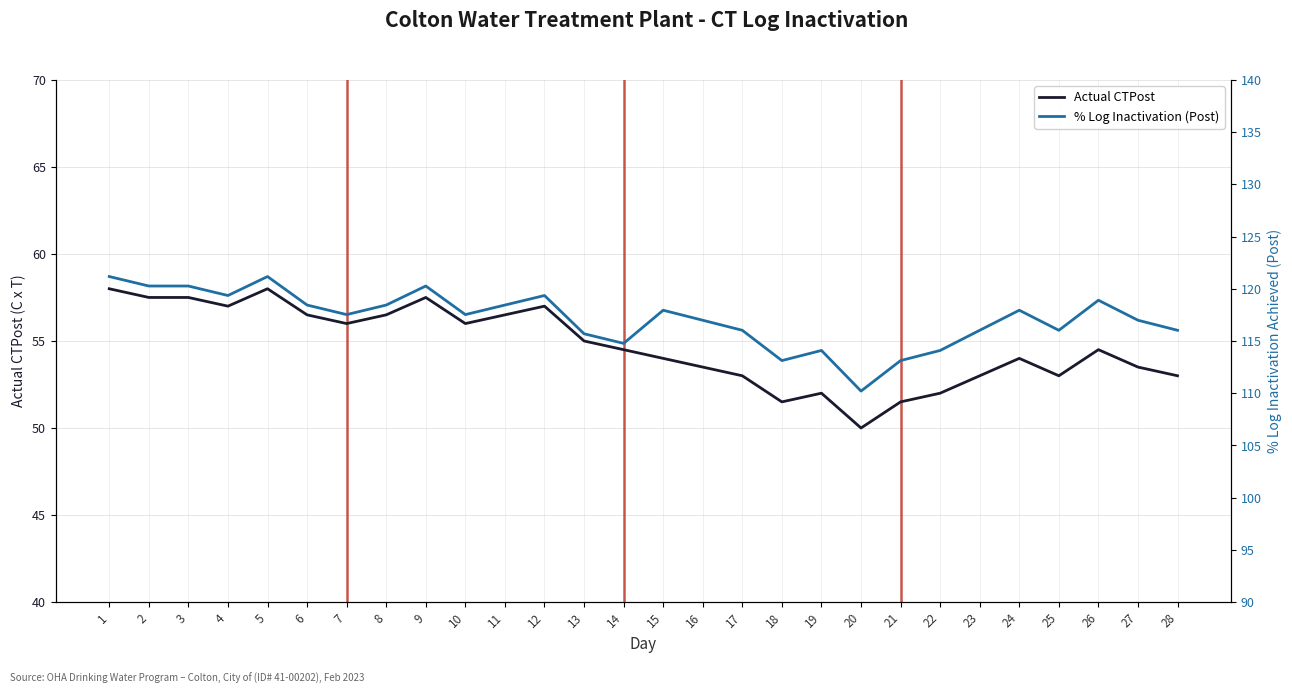

True or false: Actual CTPost has more than 0 points higher than both neighbors.

True